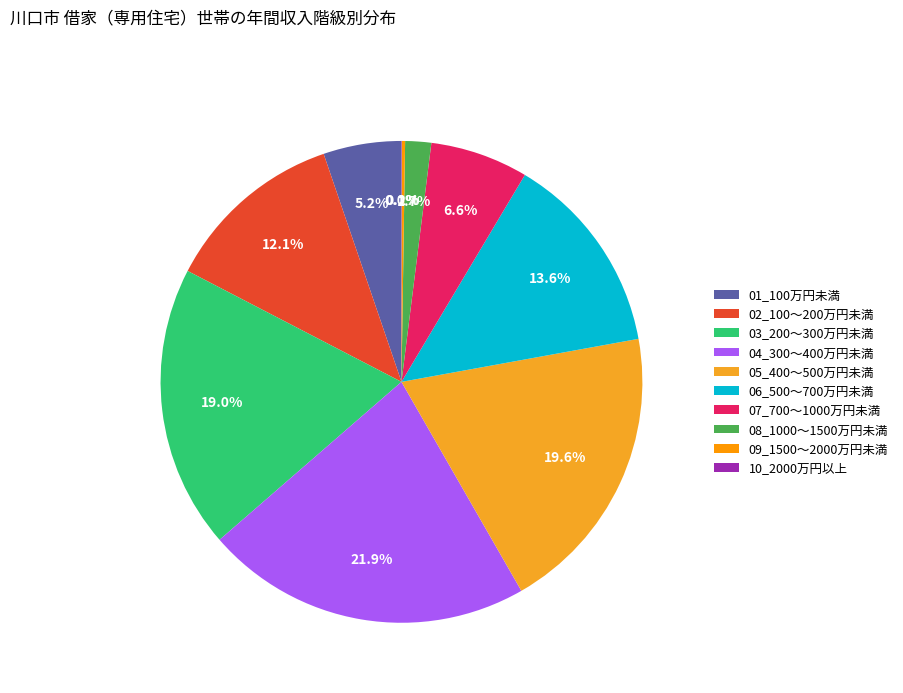

Rank the categories by value from highest to lowest.

04_300～400万円未満, 05_400～500万円未満, 03_200～300万円未満, 06_500～700万円未満, 02_100～200万円未満, 07_700～1000万円未満, 01_100万円未満, 08_1000～1500万円未満, 09_1500～2000万円未満, 10_2000万円以上